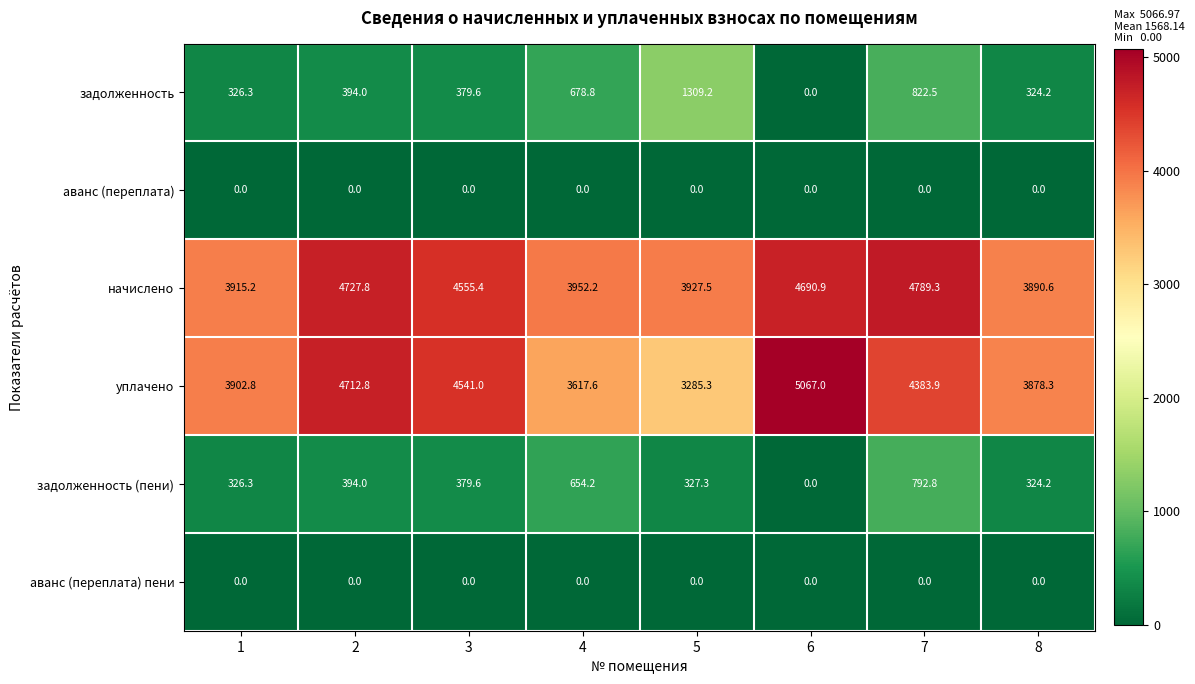

How many values in the начислено series exceed 4555?

4